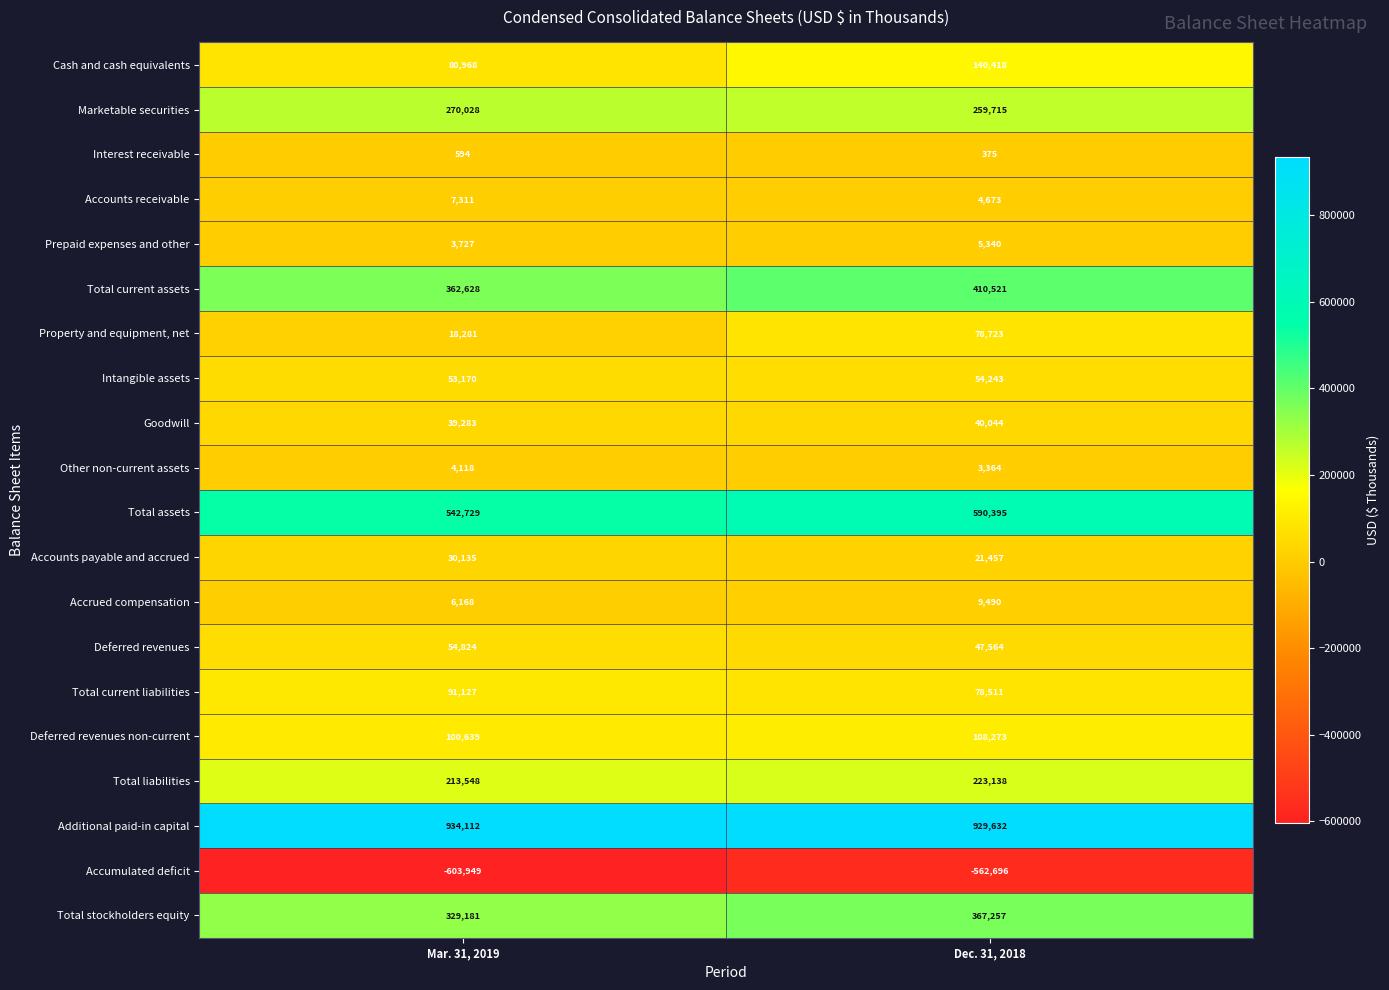

Rank the series at Mar. 31, 2019 from lowest to highest value.

Accumulated deficit, Interest receivable, Prepaid expenses and other, Other non-current assets, Accrued compensation, Accounts receivable, Property and equipment, net, Accounts payable and accrued, Goodwill, Intangible assets, Deferred revenues, Cash and cash equivalents, Total current liabilities, Deferred revenues non-current, Total liabilities, Marketable securities, Total stockholders equity, Total current assets, Total assets, Additional paid-in capital